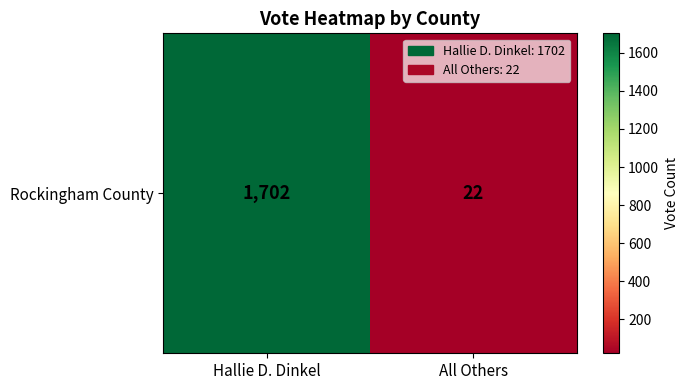

Count the values in the range 22 to 1702.

2